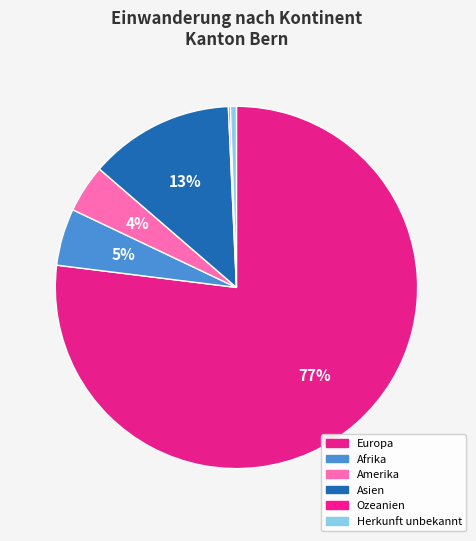

Which slice represents more than half of the pie?

Europa